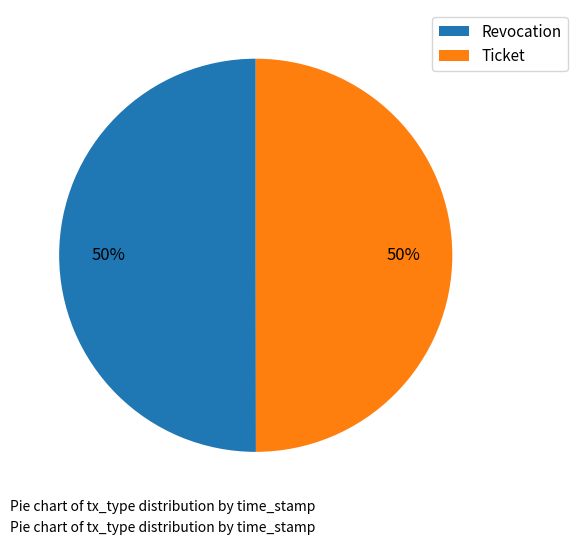

To the nearest percent, what percentage of the pie is Ticket?

50%